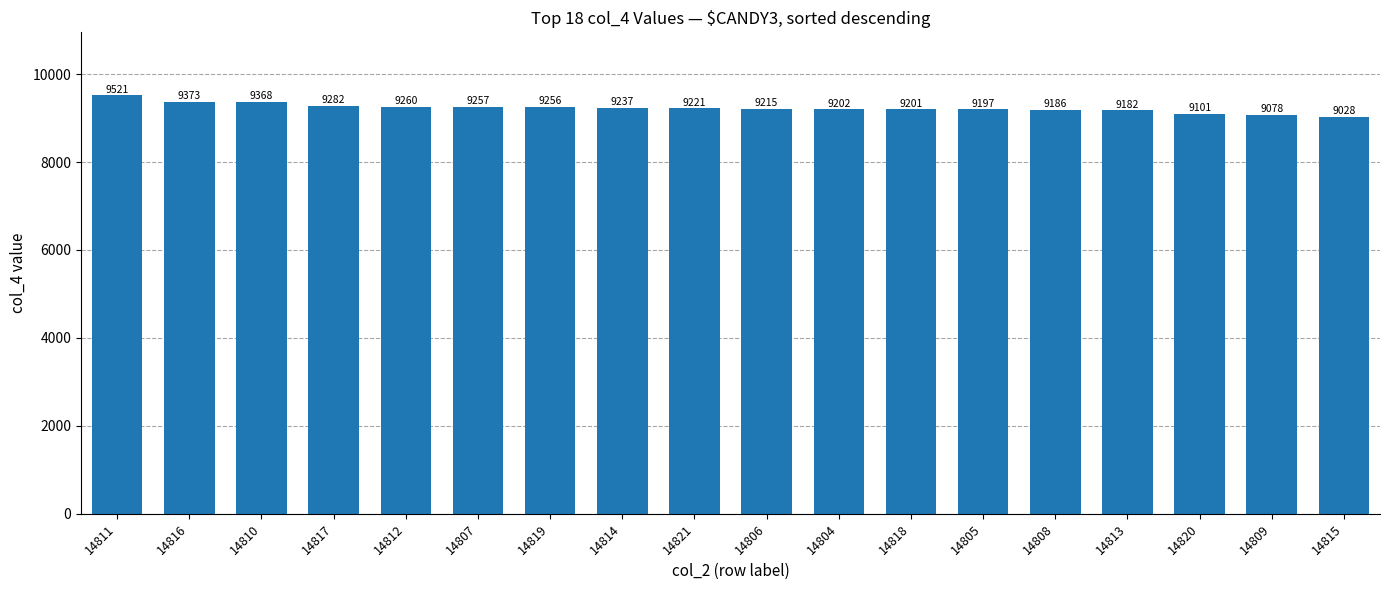

What is the smallest value displayed?

9028